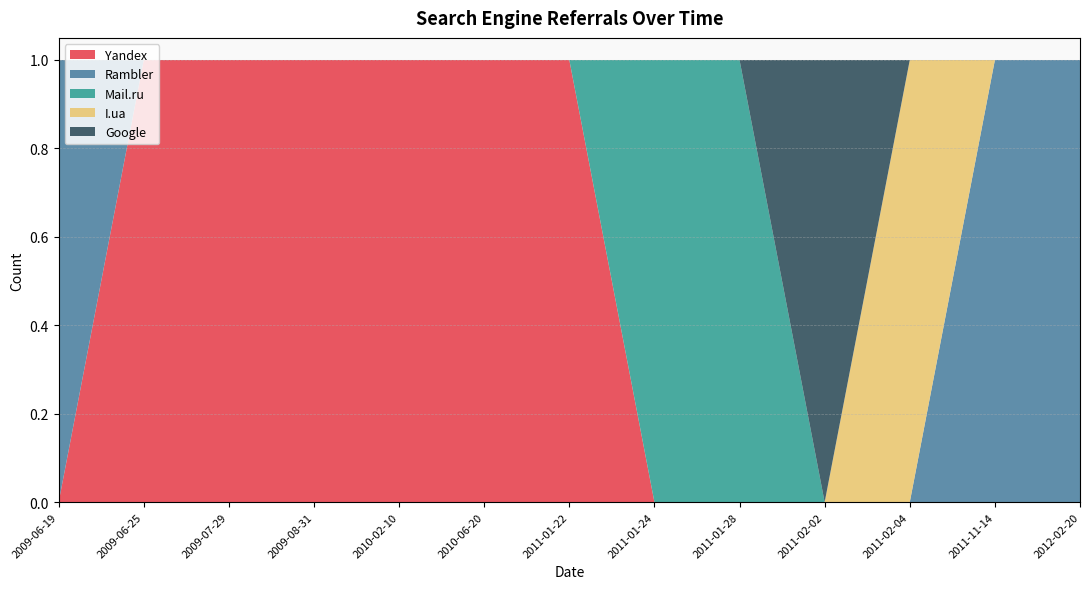

Reading right to left, extract all data points from this chart.

Yandex: 2012-02-20=0	2011-11-14=0	2011-02-04=0	2011-02-02=0	2011-01-28=0	2011-01-24=0	2011-01-22=1	2010-06-20=1	2010-02-10=1	2009-08-31=1	2009-07-29=1	2009-06-25=1	2009-06-19=0
Rambler: 2012-02-20=1	2011-11-14=1	2011-02-04=0	2011-02-02=0	2011-01-28=0	2011-01-24=0	2011-01-22=0	2010-06-20=0	2010-02-10=0	2009-08-31=0	2009-07-29=0	2009-06-25=0	2009-06-19=1
Mail.ru: 2012-02-20=0	2011-11-14=0	2011-02-04=0	2011-02-02=0	2011-01-28=1	2011-01-24=1	2011-01-22=0	2010-06-20=0	2010-02-10=0	2009-08-31=0	2009-07-29=0	2009-06-25=0	2009-06-19=0
I.ua: 2012-02-20=0	2011-11-14=0	2011-02-04=1	2011-02-02=0	2011-01-28=0	2011-01-24=0	2011-01-22=0	2010-06-20=0	2010-02-10=0	2009-08-31=0	2009-07-29=0	2009-06-25=0	2009-06-19=0
Google: 2012-02-20=0	2011-11-14=0	2011-02-04=0	2011-02-02=1	2011-01-28=0	2011-01-24=0	2011-01-22=0	2010-06-20=0	2010-02-10=0	2009-08-31=0	2009-07-29=0	2009-06-25=0	2009-06-19=0